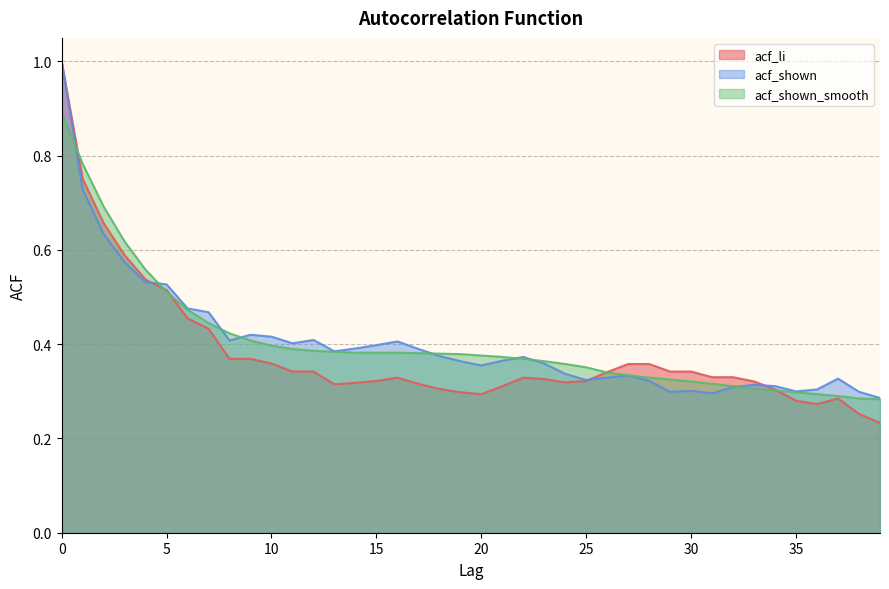

Rank the categories by acf_shown value from highest to lowest.

0, 1, 2, 3, 4, 5, 6, 7, 9, 10, 12, 8, 16, 11, 15, 14, 17, 13, 18, 22, 21, 19, 23, 20, 24, 27, 26, 37, 25, 28, 33, 34, 32, 36, 30, 35, 29, 38, 31, 39